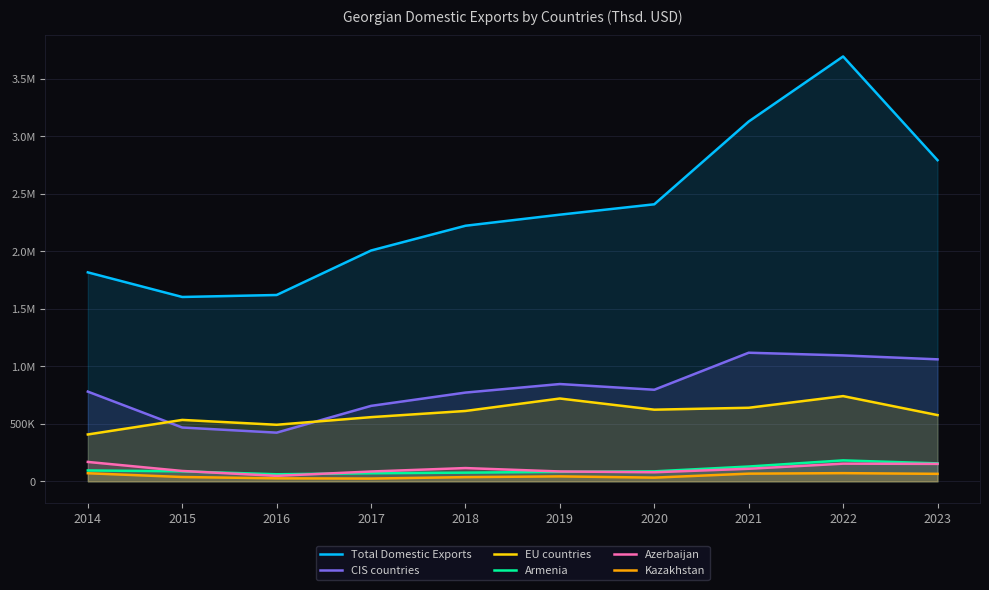

How many interior local peaks does the Kazakhstan series have?

2